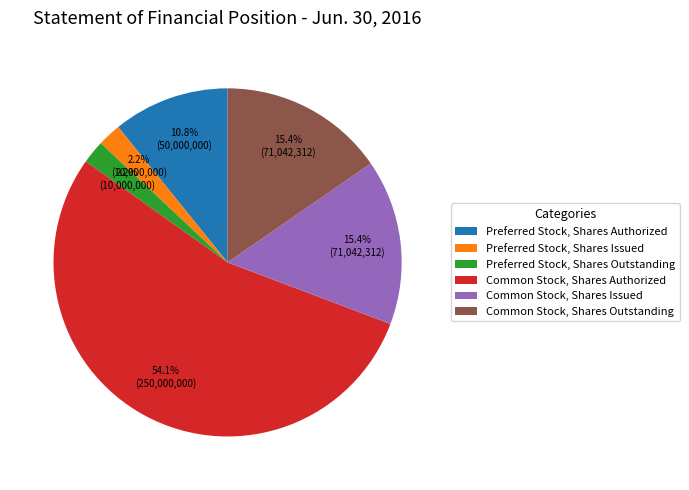

What is the ratio of the value at Common Stock, Shares Issued to the value at Common Stock, Shares Authorized?

0.3